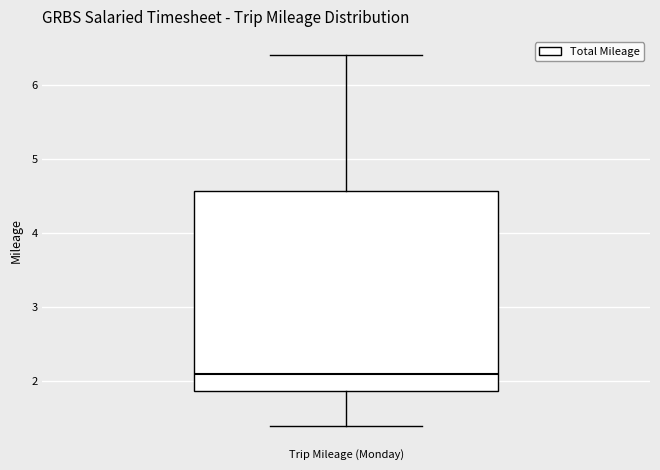

Transcribe this box plot: give where the median line is, the range the box spans, and where the two whiskers end, as read against the y-axis. The values are not printed on the chart, so give them approximately, as read against the axis.

median 2.1, box 1.9 to 4.6, whiskers 1.4 to 6.4